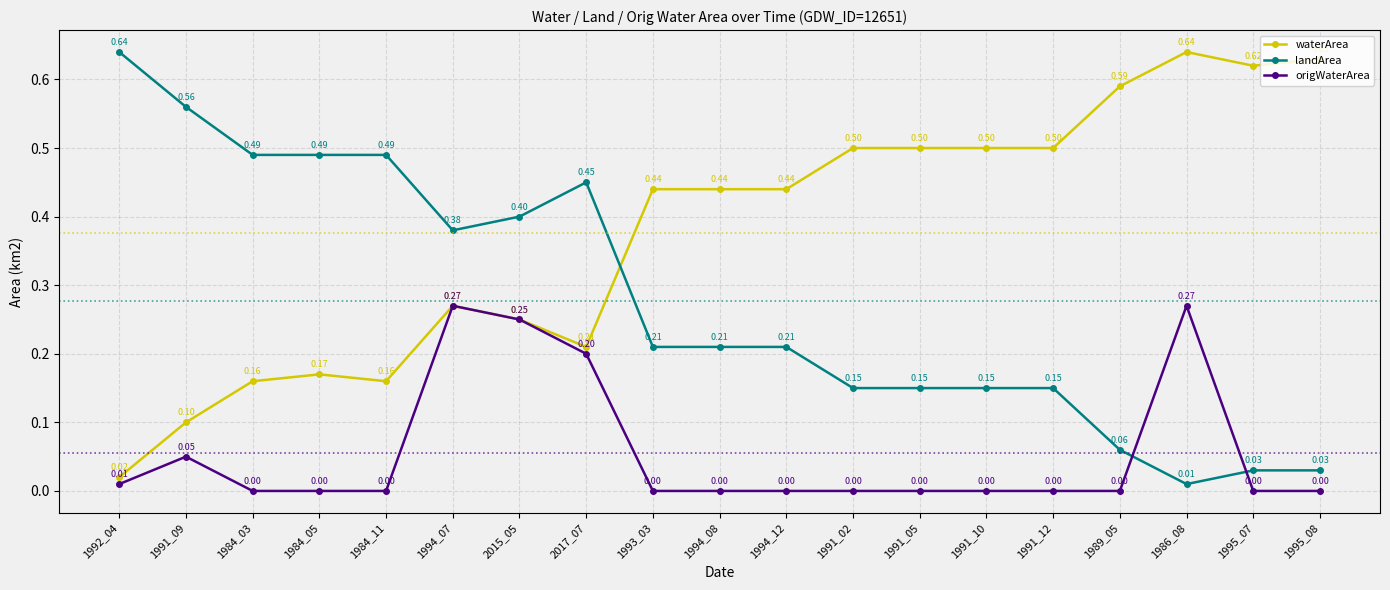

True or false: origWaterArea has more than 0 interior local peaks.

True